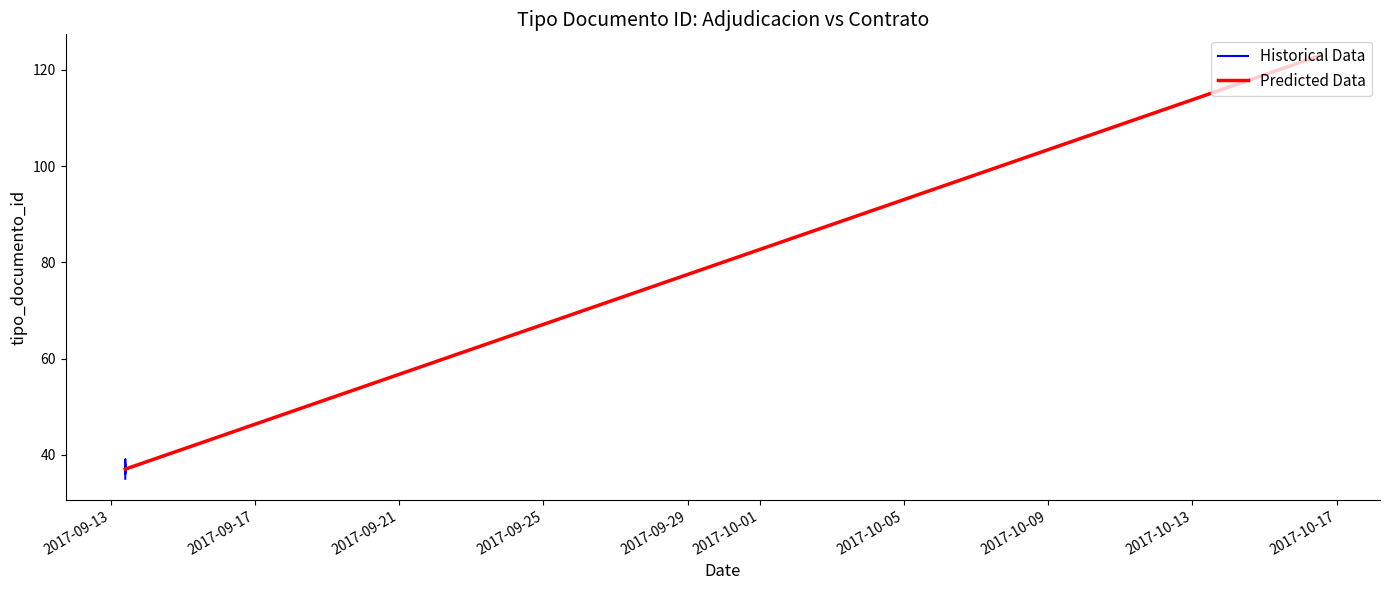

True or false: Historical Data has more than 1 interior local peaks.

True